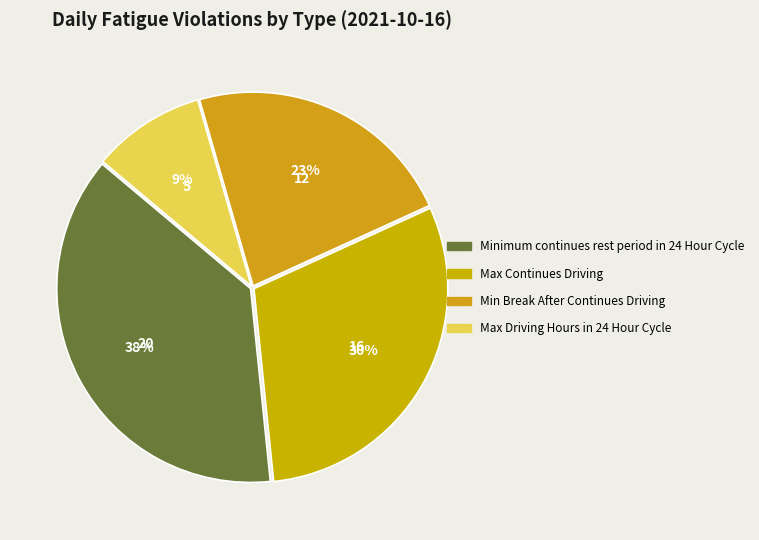

To the nearest percent, what is the difference between the Max Driving Hours in 24 Hour Cycle and Min Break After Continues Driving slice percentages?

13%